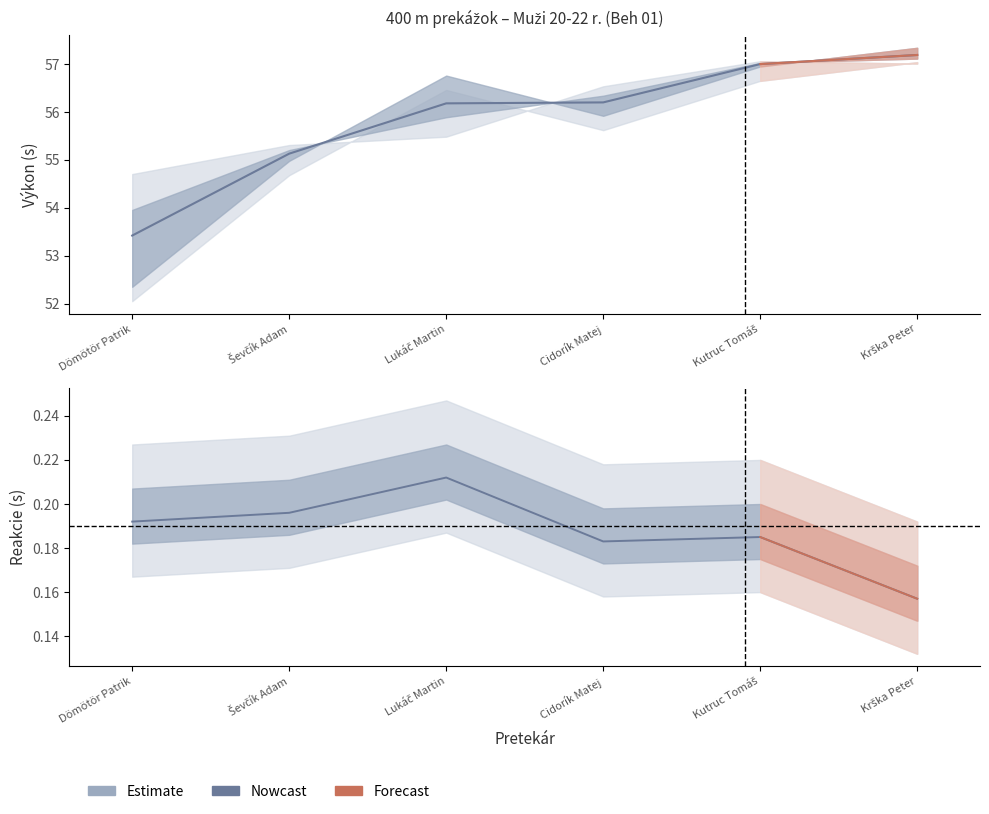

At which label does Reakcie reach its minimum?

Krška Peter